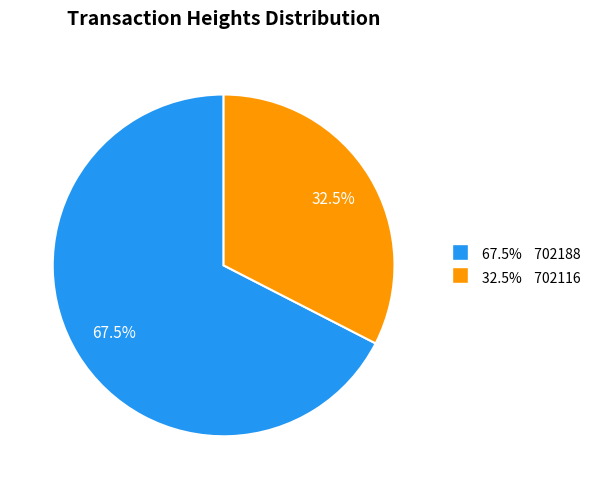

Count the number of slices in the pie.

2